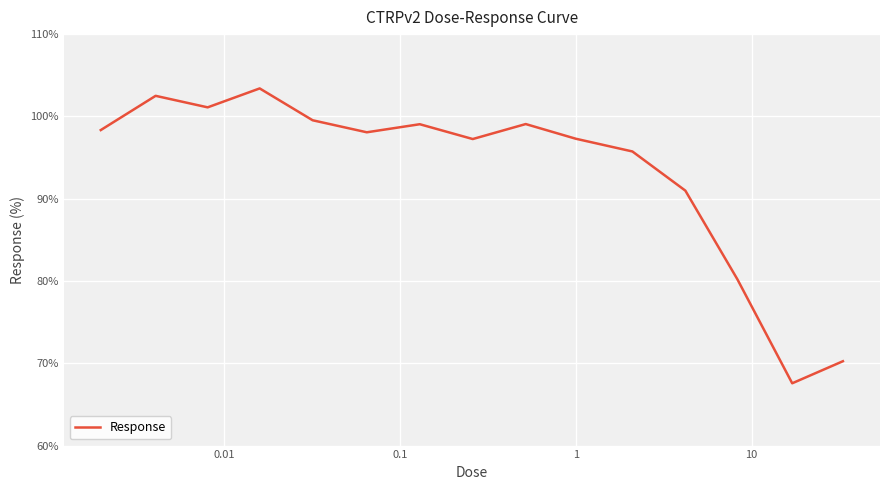

What is the greatest value displayed?

103.4